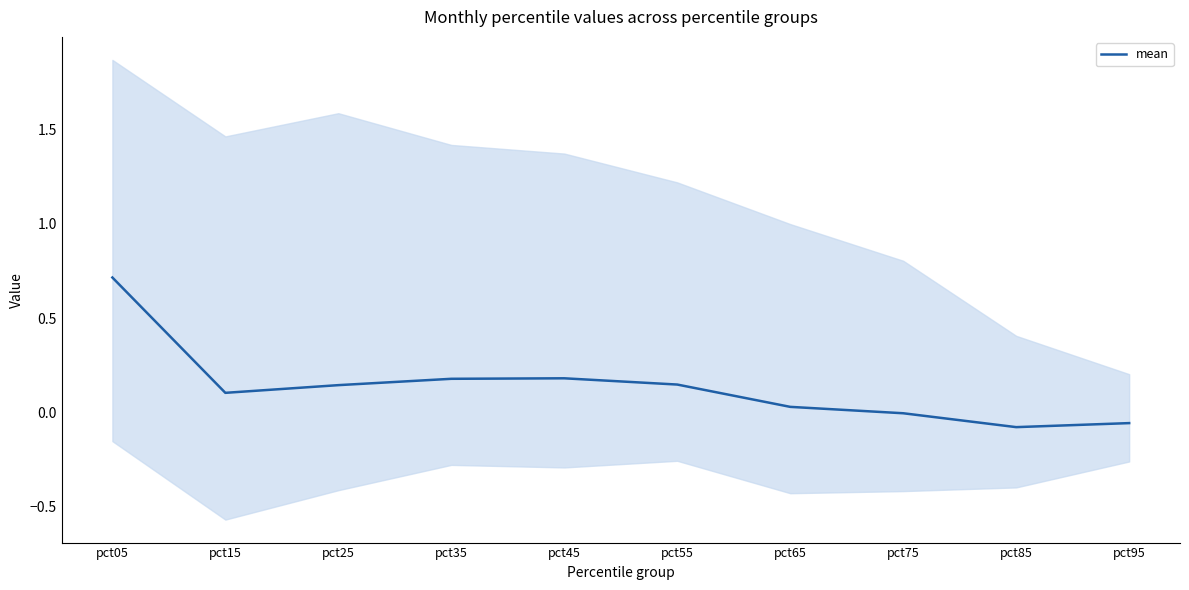

At which category does the data reach its first local valley?

pct15